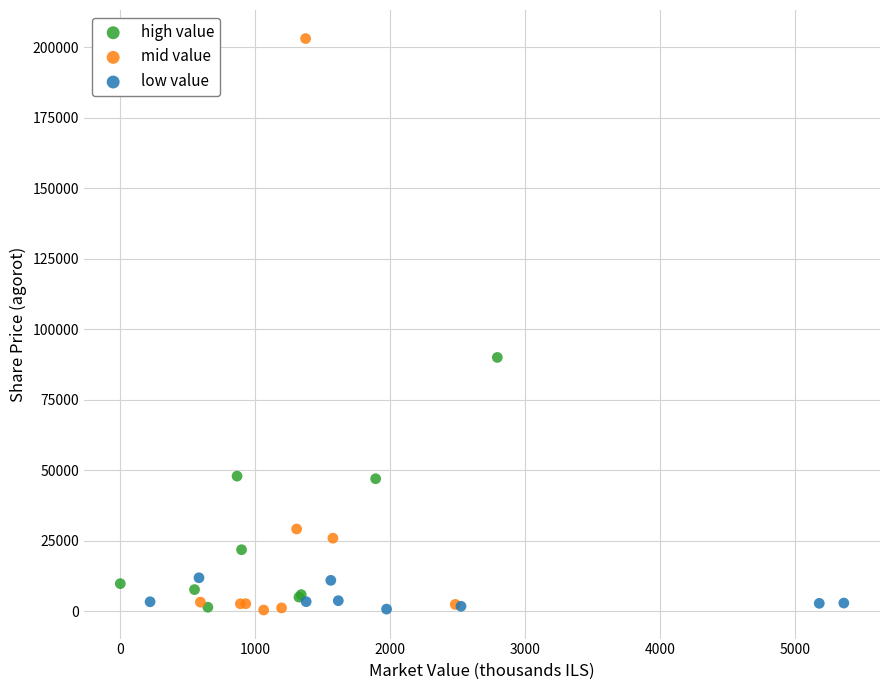

Which series has the largest Y range (max minus min)?

mid value